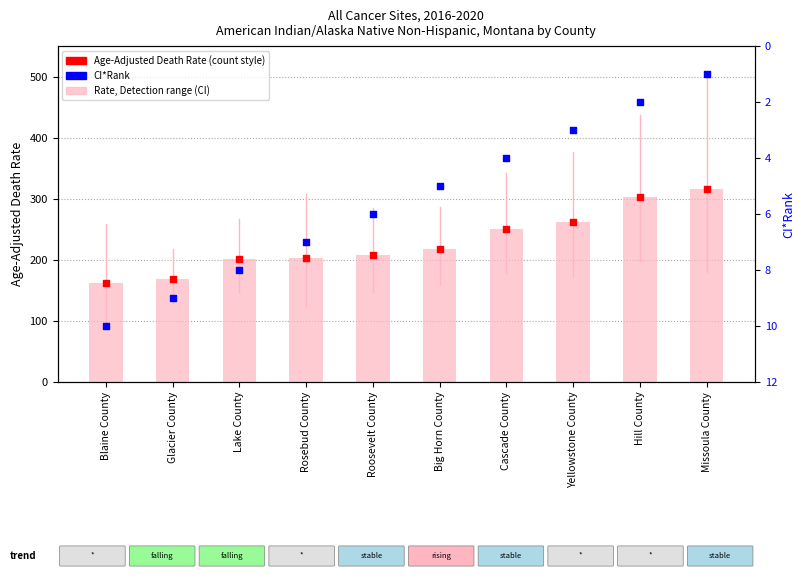

Which series has the largest total across all categories?

Age-Adjusted Death Rate